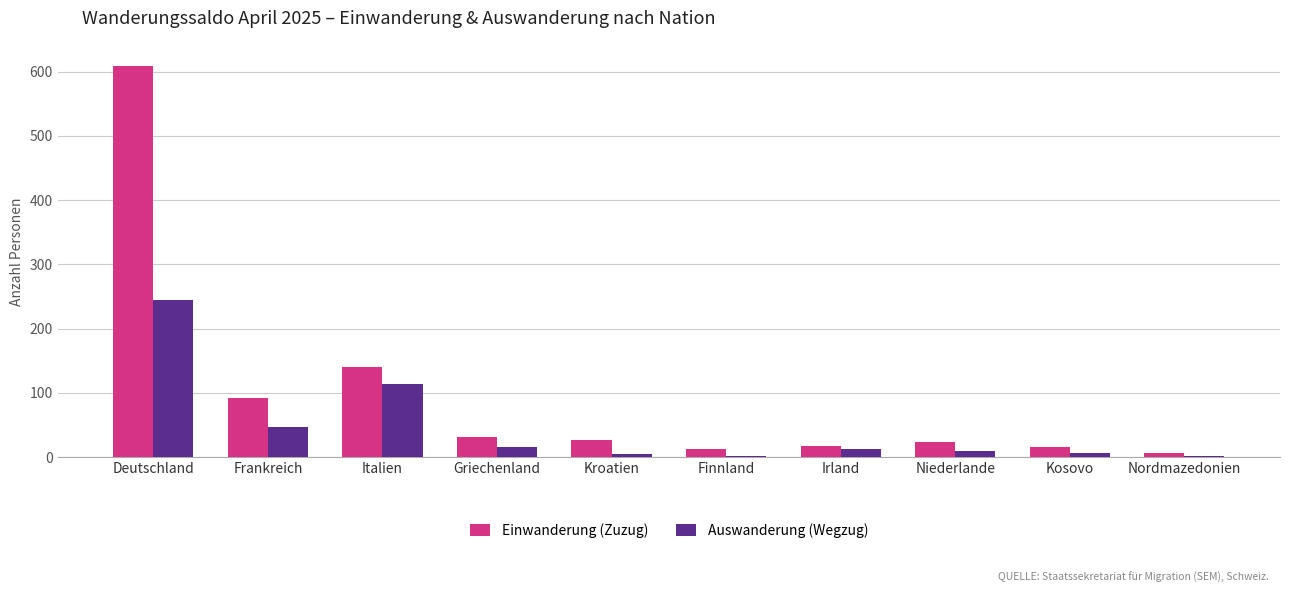

What is the sum of the Einwanderung (Zuzug) values at Irland and Deutschland?

627